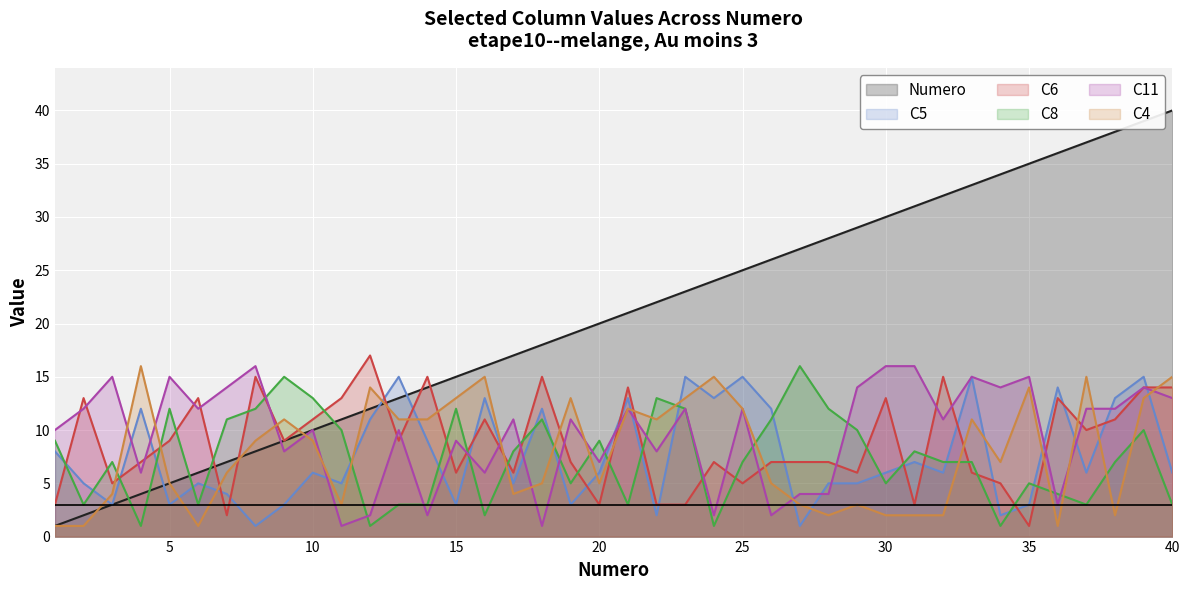

Where do Numero and C11 first cross each other?

8 and 9